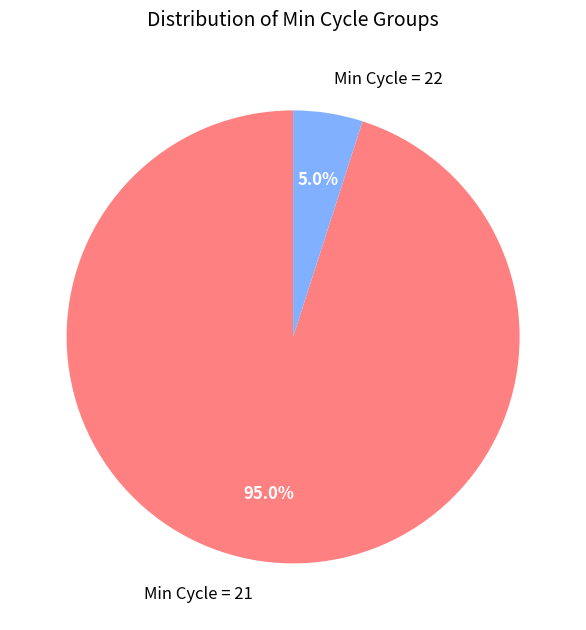

Does any single category account for the majority?

Yes